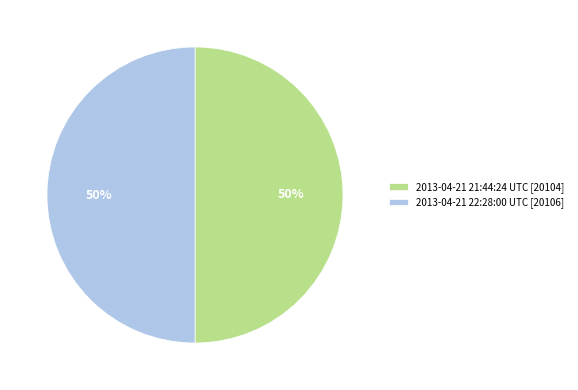

To the nearest percent, what portion does 2013-04-21 21:44:24 UTC represent?

50%